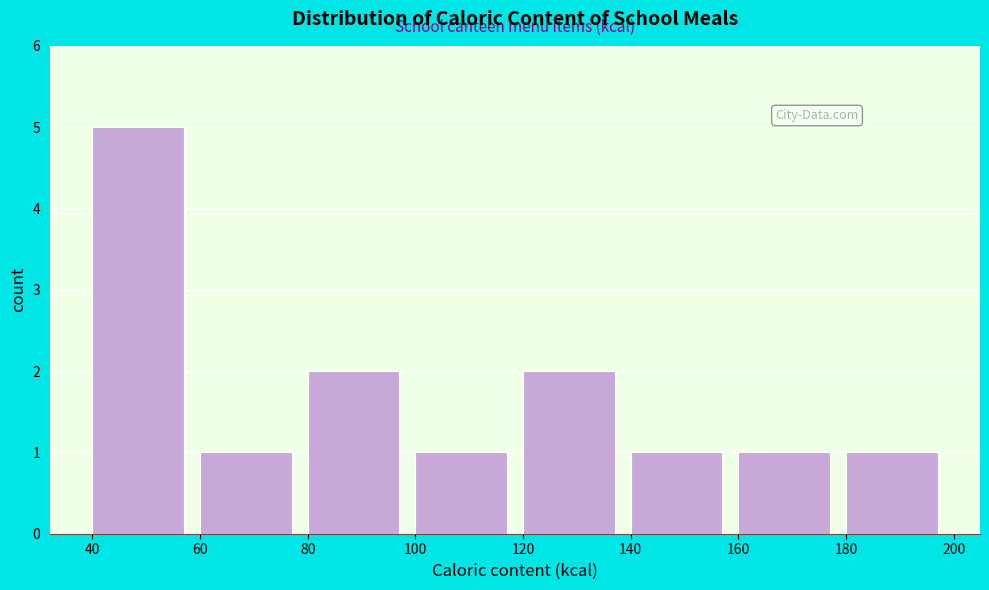

Reading left to right, list every bar in this chart as the range it spans on the x-axis followed by its height. The values are not printed on the chart, so give them approximately, as read against the axis.

40 to 60: 5
60 to 80: 1
80 to 100: 2
100 to 120: 1
120 to 140: 2
140 to 160: 1
160 to 180: 1
180 to 200: 1